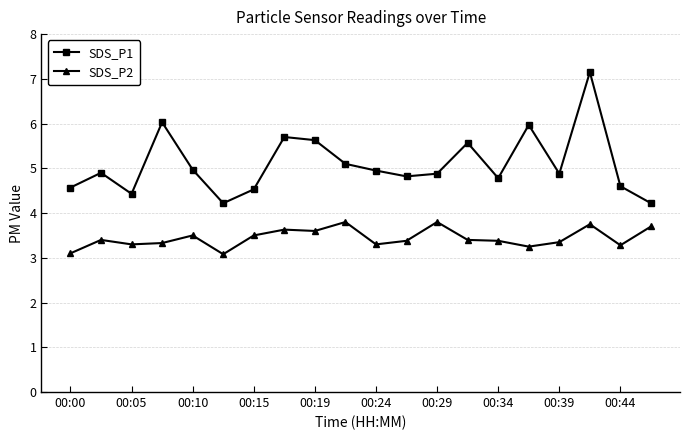

What is the highest value of the SDS_P2 series?

3.8